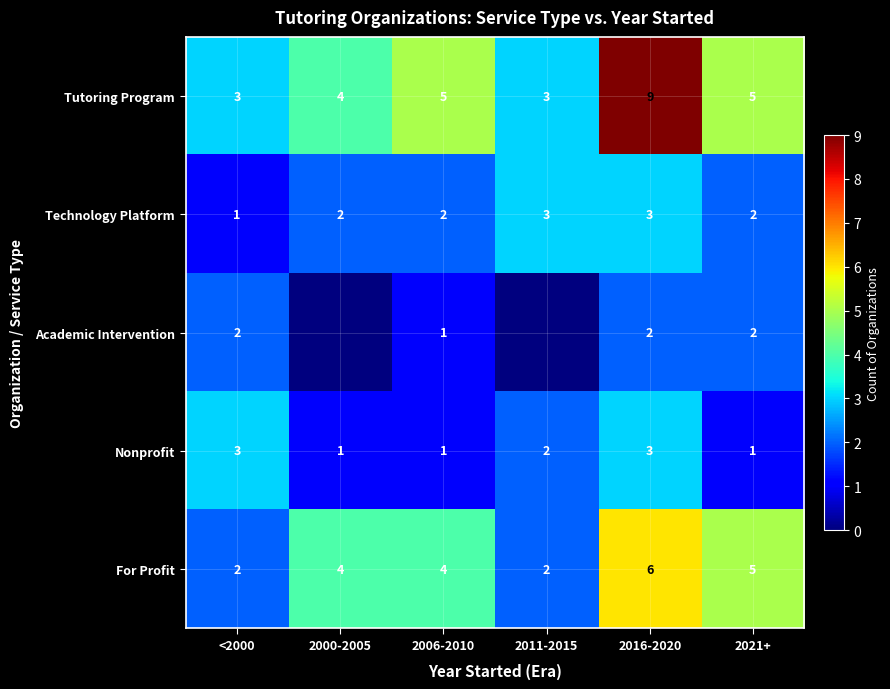

Which category has the highest value in the Tutoring Program series?

2016-2020